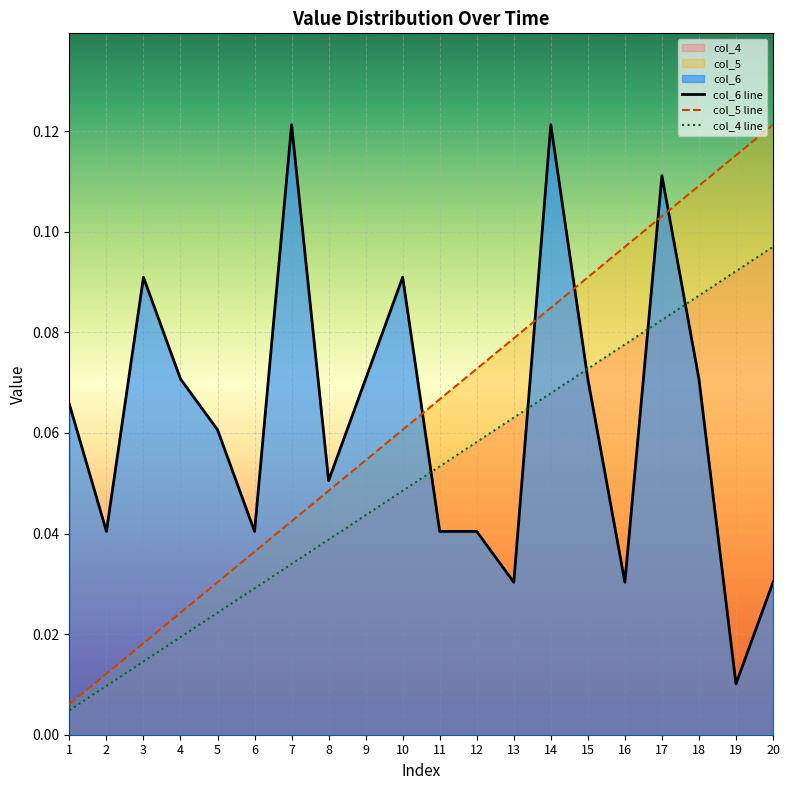

What is the difference between the highest and lowest values at 1?

0.1